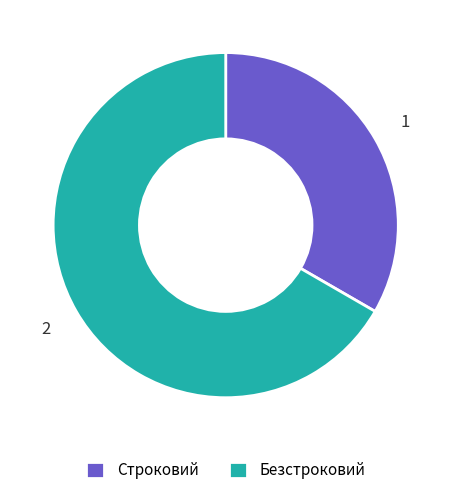

Is Безстроковий the majority of the pie?

Yes